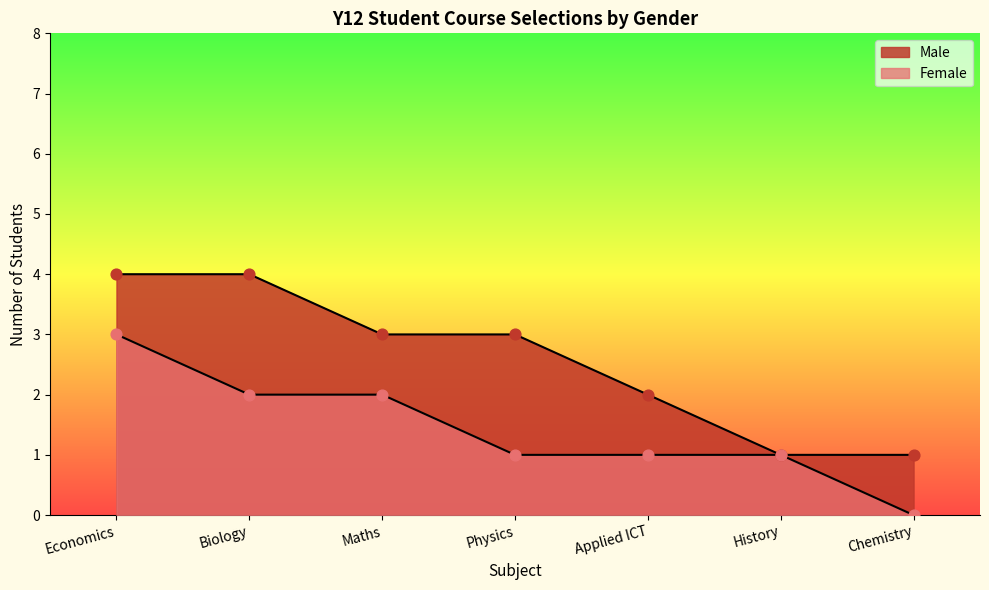

Is the value of Female at Economics greater than the value of Male at Economics?

No